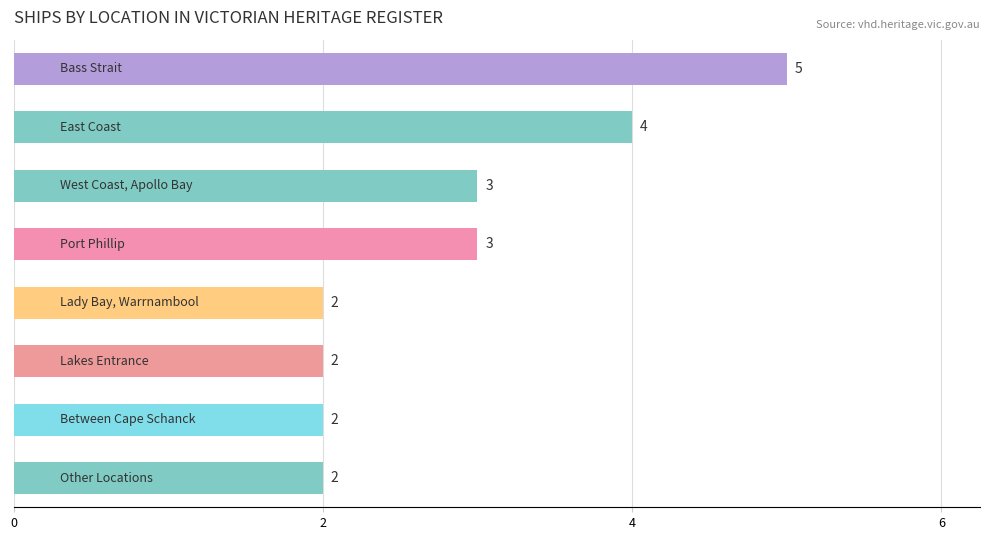

What is the difference between the maximum and minimum values?

3